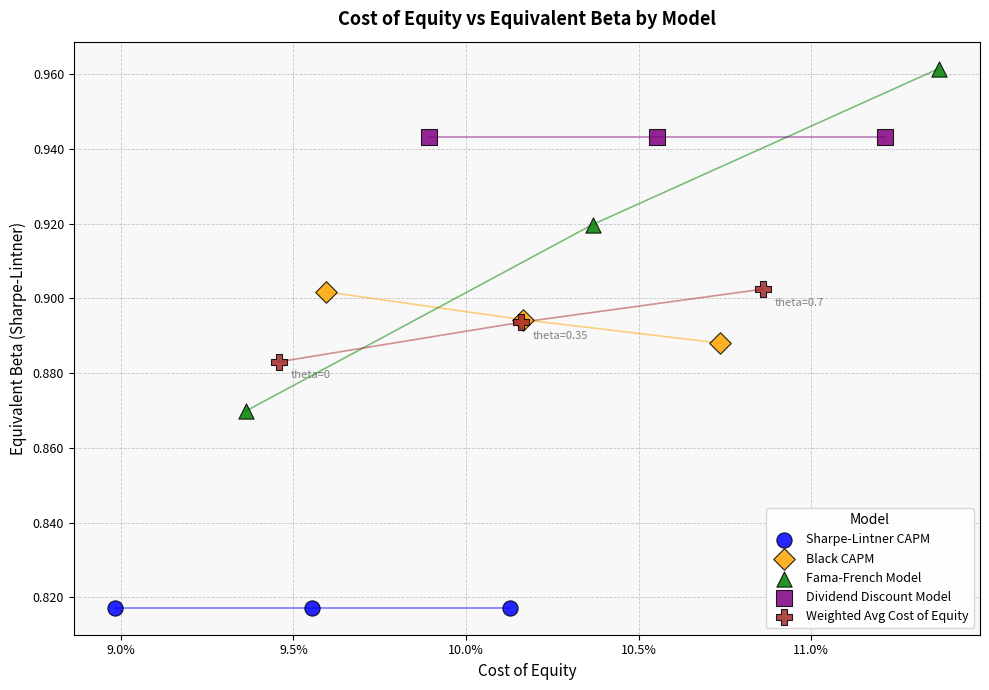

Which series has the largest Y range (max minus min)?

Fama-French Model